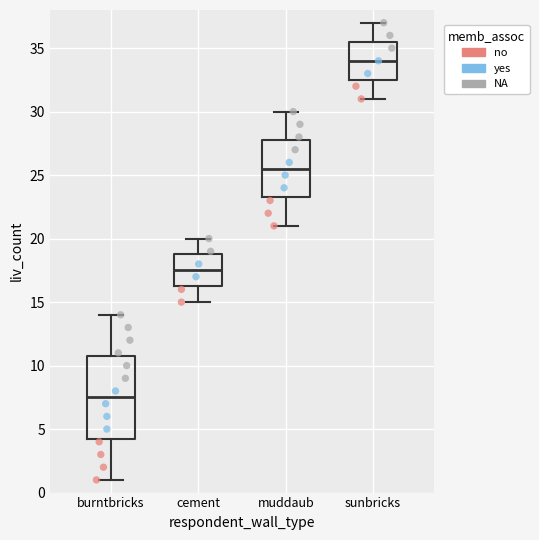

Comparing the boxes themselves (not the whiskers), which one is the tallest?

burntbricks